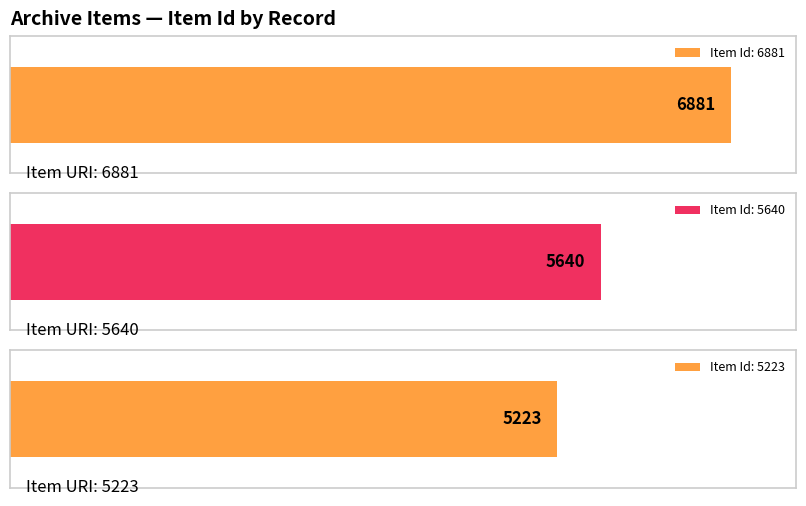

Is it true that the value at Item 6881 is 6881?

True